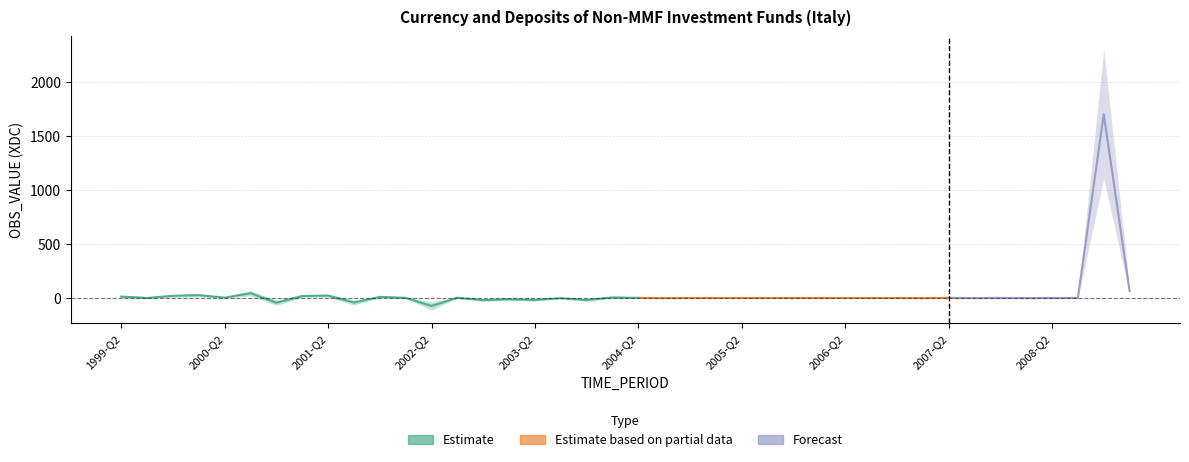

List the labels in order of value, smallest first.

2002-Q2, 2000-Q4, 2001-Q3, 2002-Q4, 2003-Q4, 2003-Q2, 2003-Q1, 2003-Q3, 2004-Q3, 2007-Q1, 2007-Q3, 2008-Q1, 1999-Q3, 2004-Q4, 2005-Q1, 2005-Q2, 2005-Q3, 2005-Q4, 2006-Q1, 2006-Q2, 2006-Q3, 2006-Q4, 2008-Q2, 2008-Q3, 2002-Q1, 2004-Q2, 2007-Q2, 2007-Q4, 2002-Q3, 2000-Q2, 2004-Q1, 2001-Q4, 1999-Q2, 2001-Q1, 1999-Q4, 2001-Q2, 2000-Q1, 2000-Q3, 2009-Q1, 2008-Q4